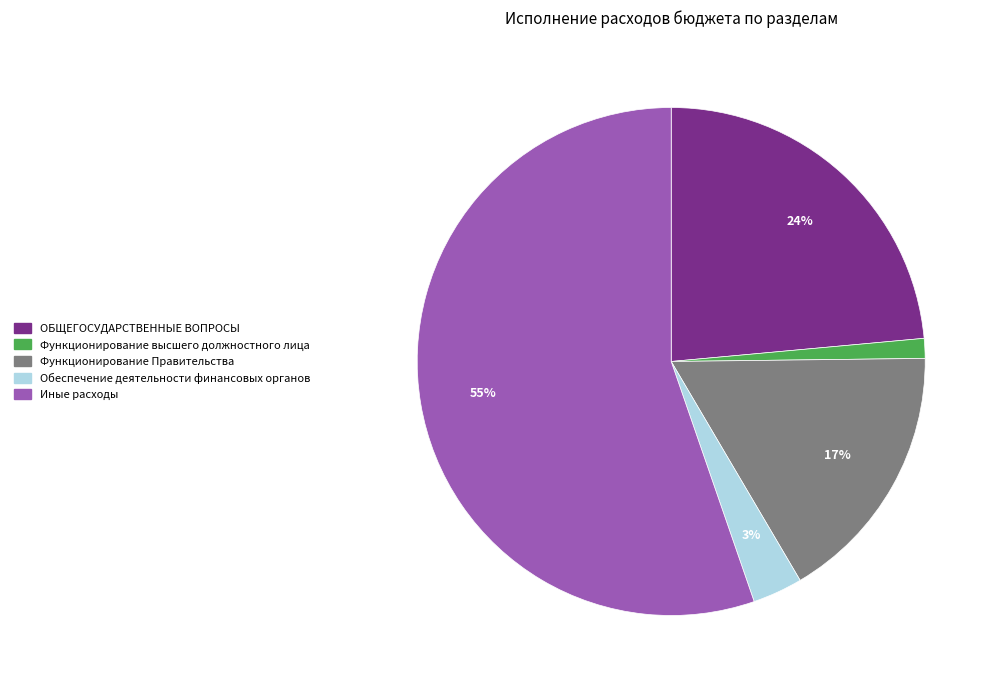

To the nearest percent, what is the average slice percentage?

20%